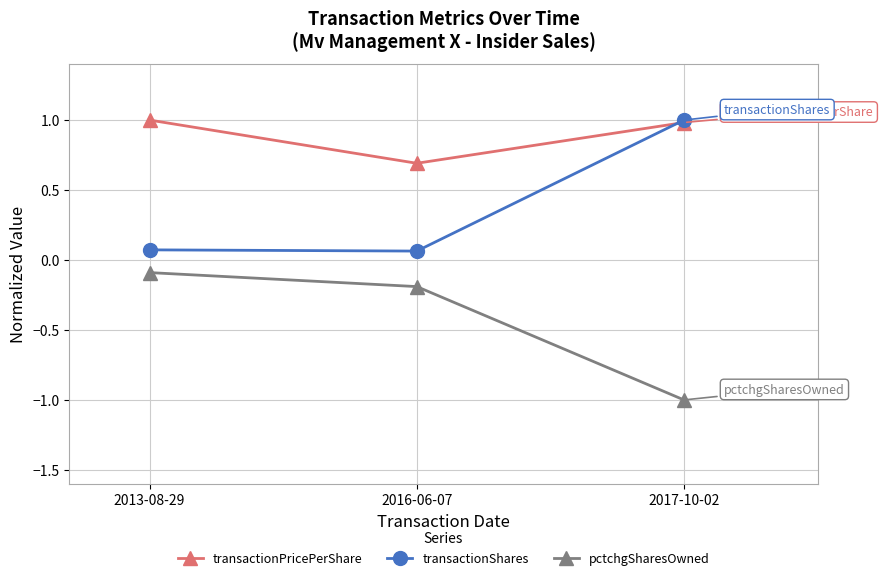

True or false: transactionPricePerShare has a value of 0.7 at 2016-06-07.

True